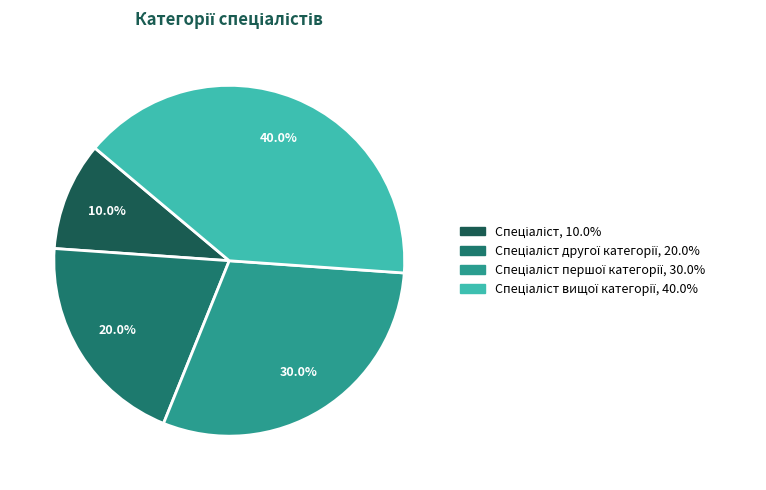

Is there a majority slice in this chart?

No